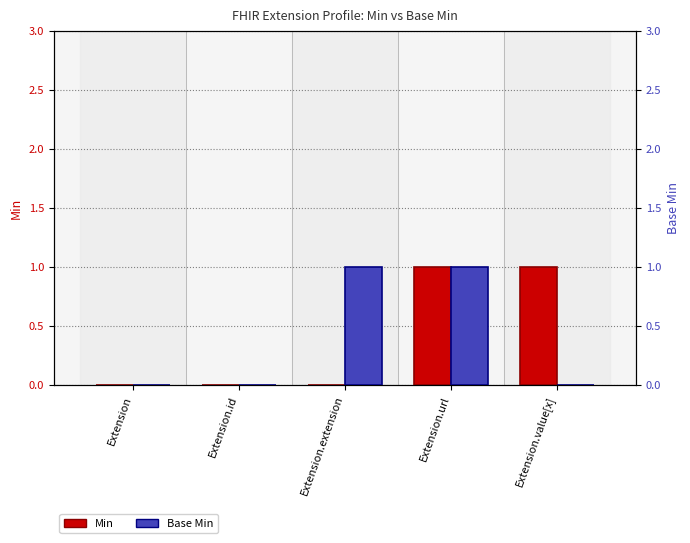

What is the greatest value displayed?

1